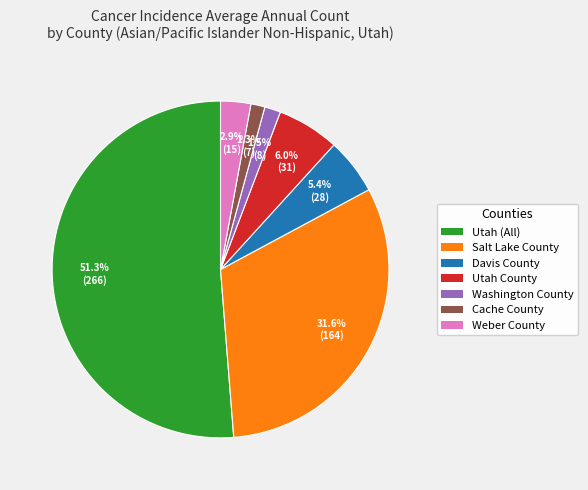

What percentage is the Cache County slice, to the nearest percent?

1%